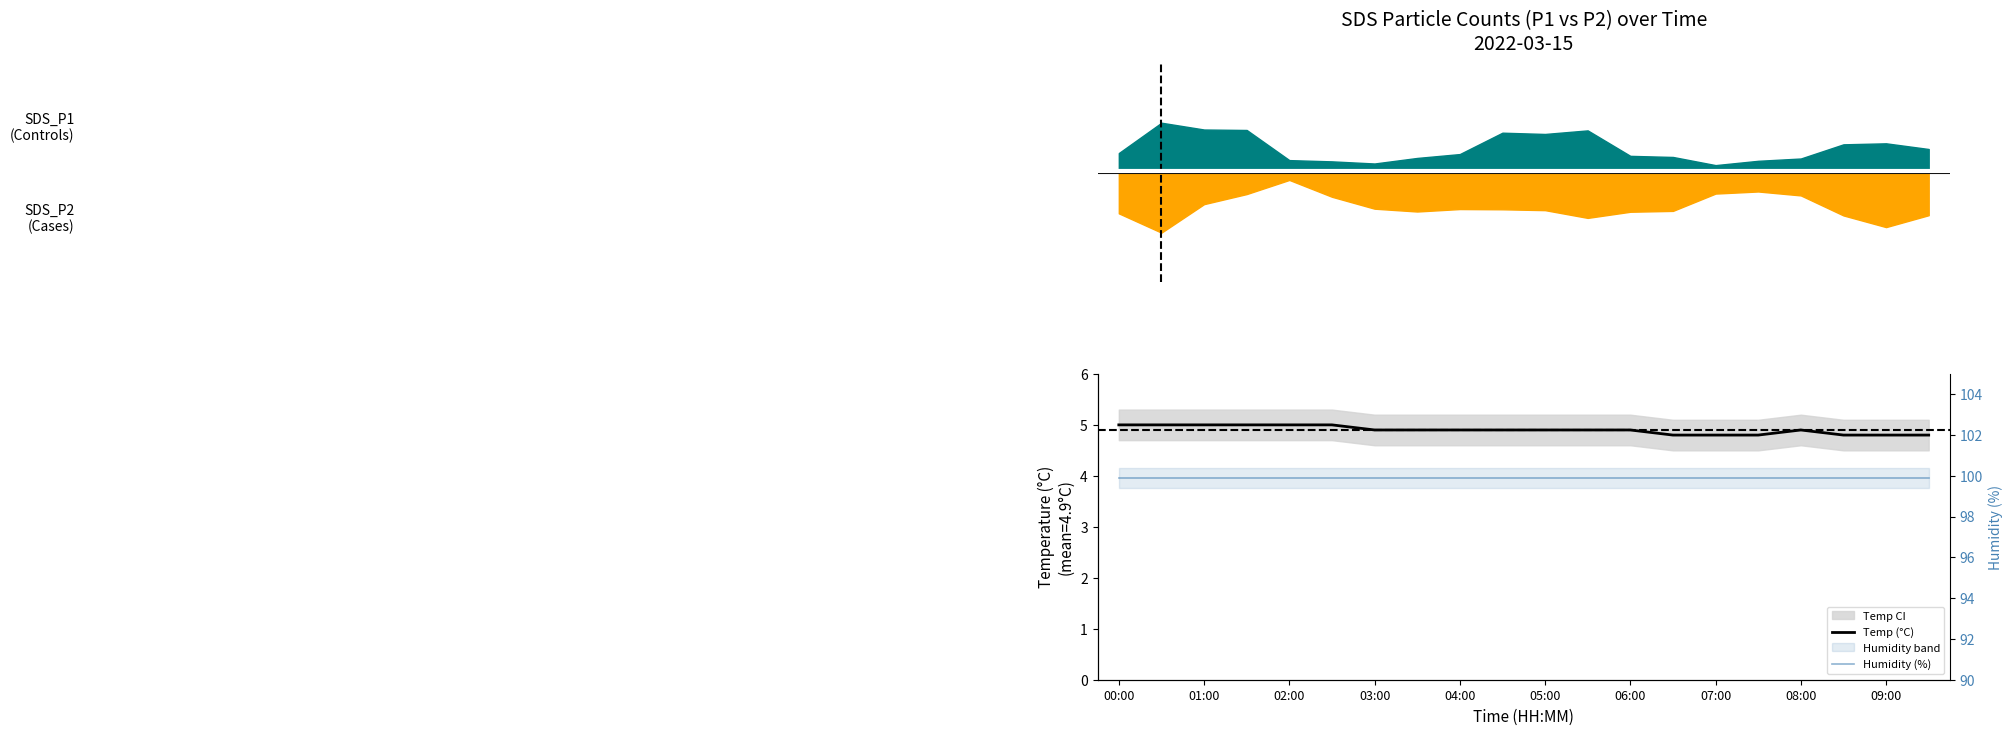

The Humidity (%) series shows 146.0 at 05:00. True or false?

False